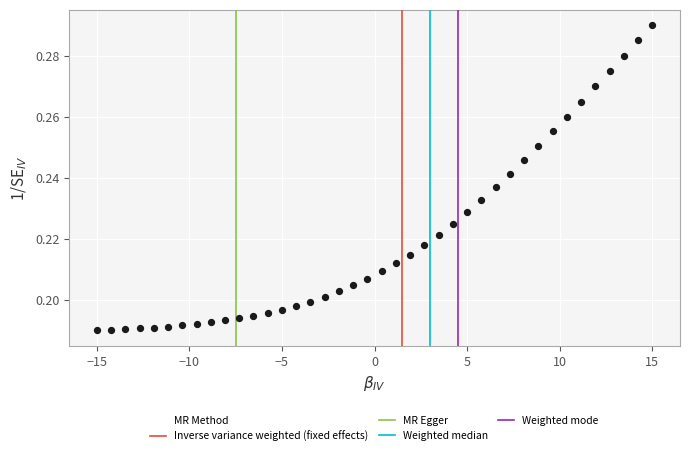

What is the range of X values (max minus min)?

30.0